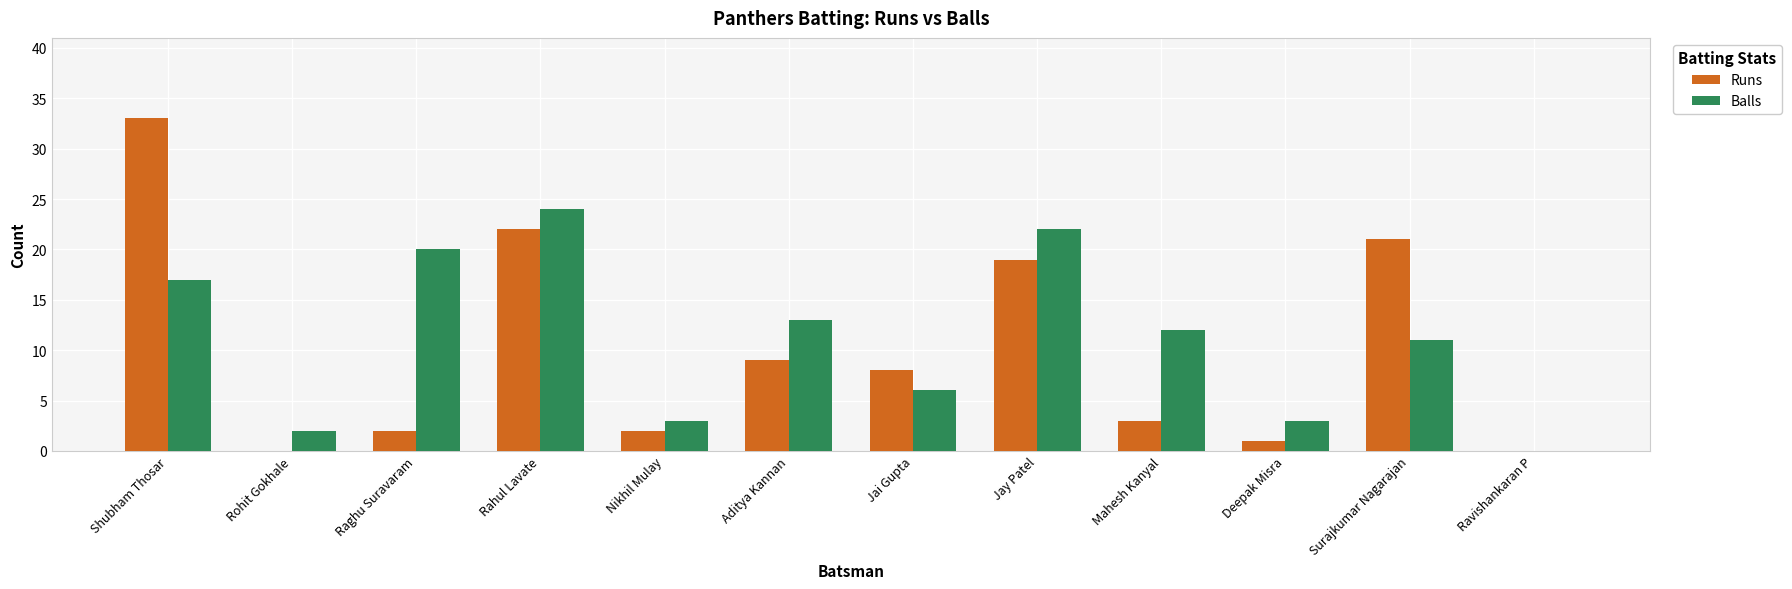

Is it true that Runs equals 3 at Aditya Kannan?

False